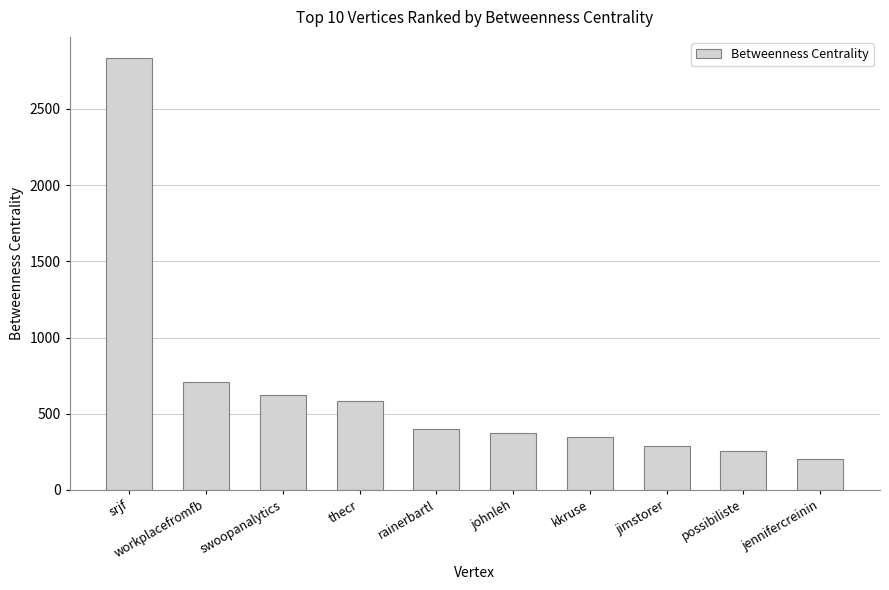

What is the label of the 10th bar from the left?

jennifercreinin